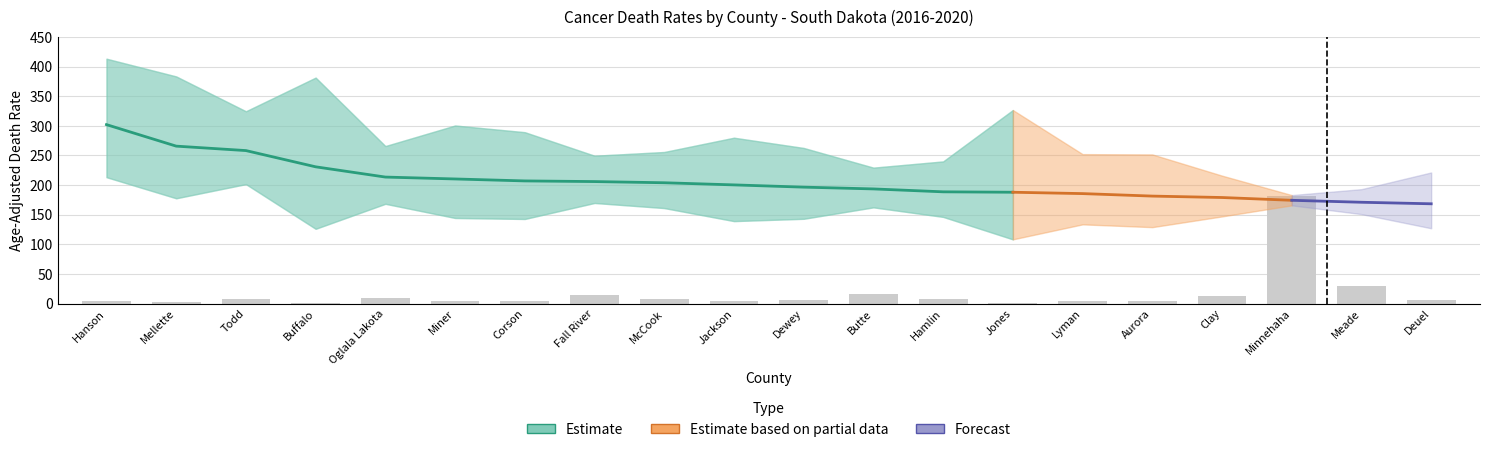

How many distinct data groups are displayed?

3